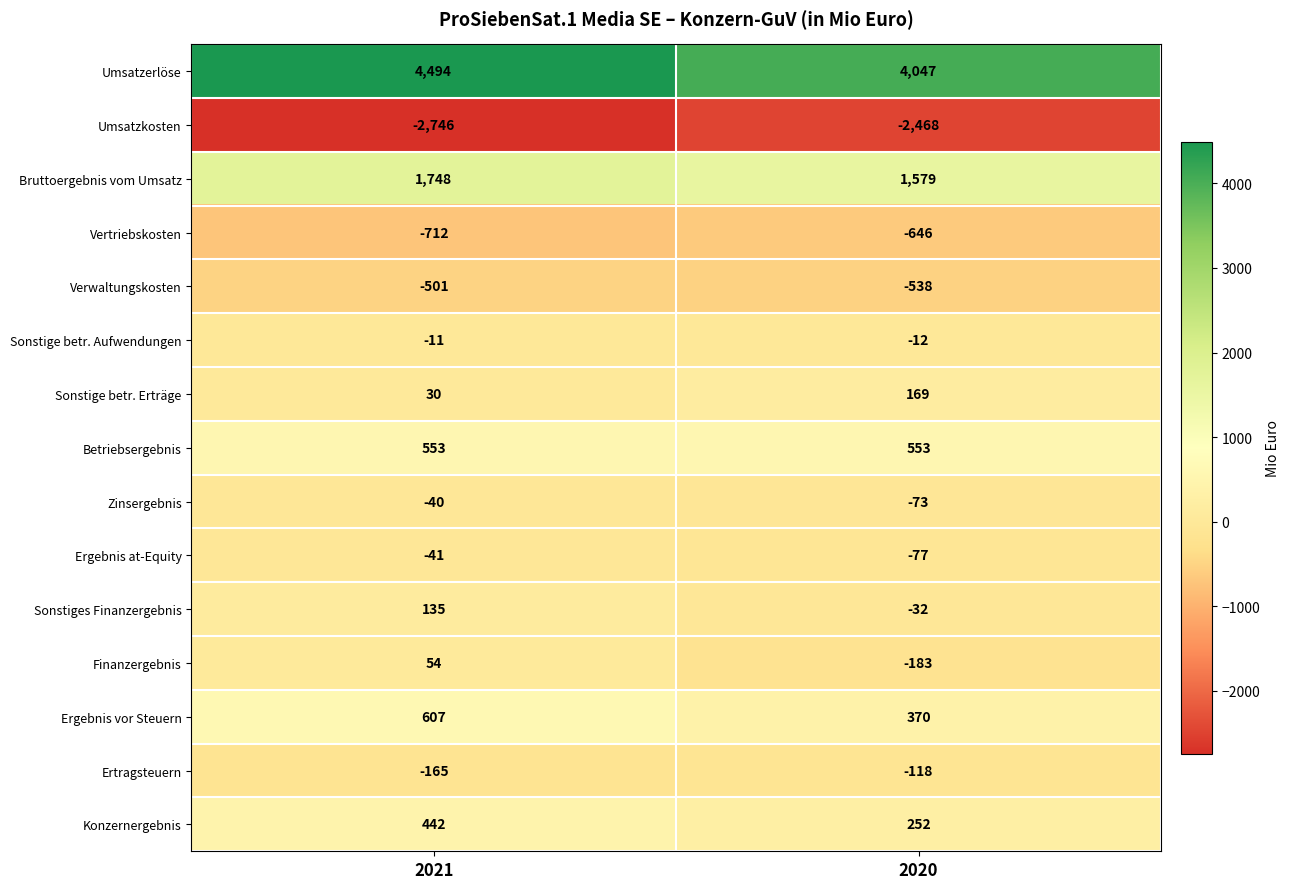

Which series has the widest spread of values?

Umsatzerlöse